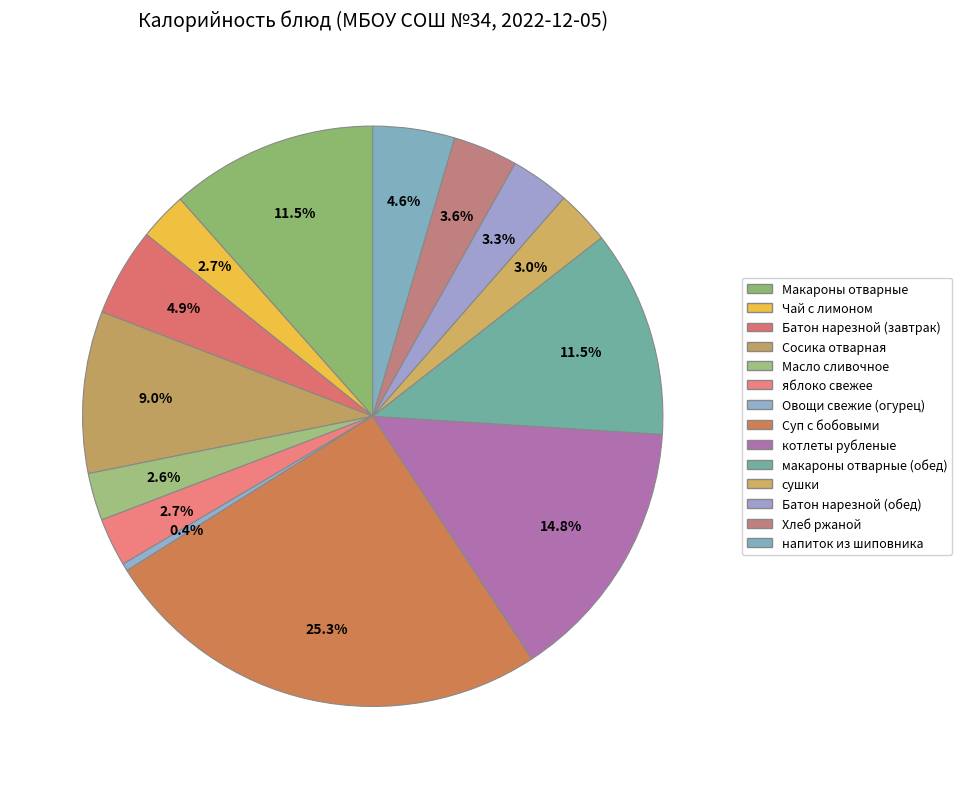

To the nearest percent, what is the difference between the котлеты рубленые and напиток из шиповника slice percentages?

10%